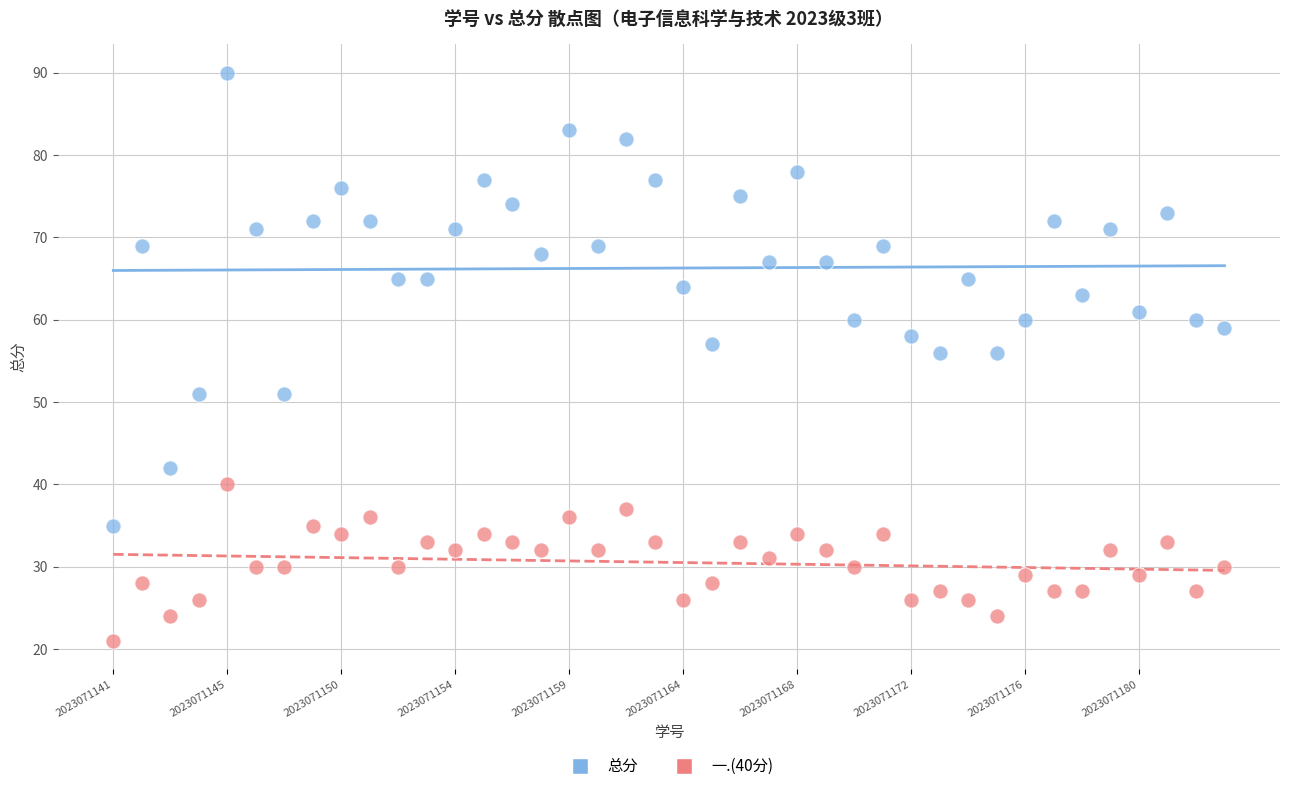

Which series has the widest spread of Y values?

总分